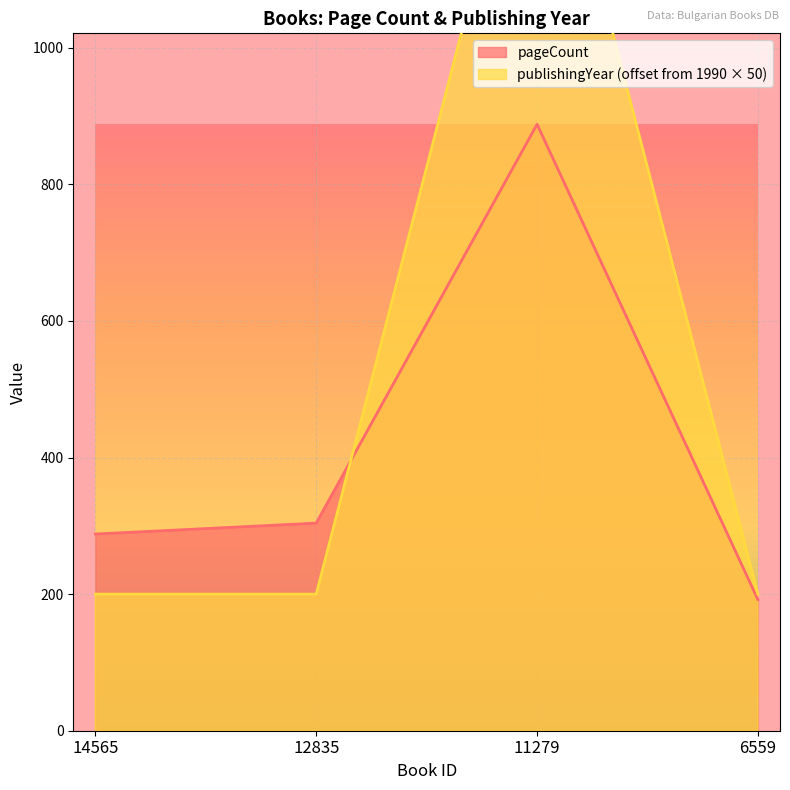

Reading left to right, what are all the values shown in this chart?

pageCount: 288	304	888	192
publishingYear: 200	200	1450	200